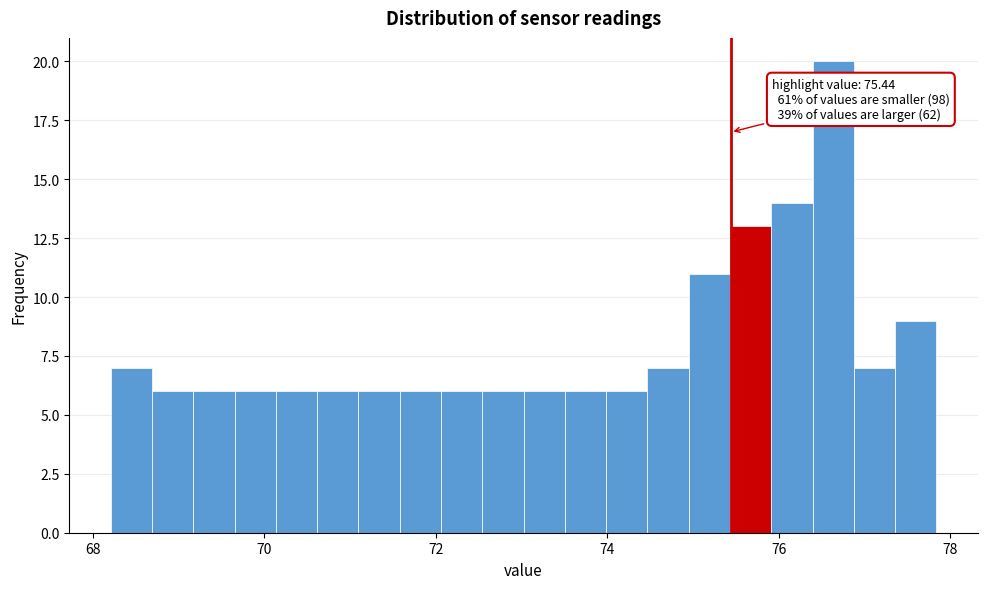

Read against the x-axis, roughly where is the centre of the tallest bar?

76.6